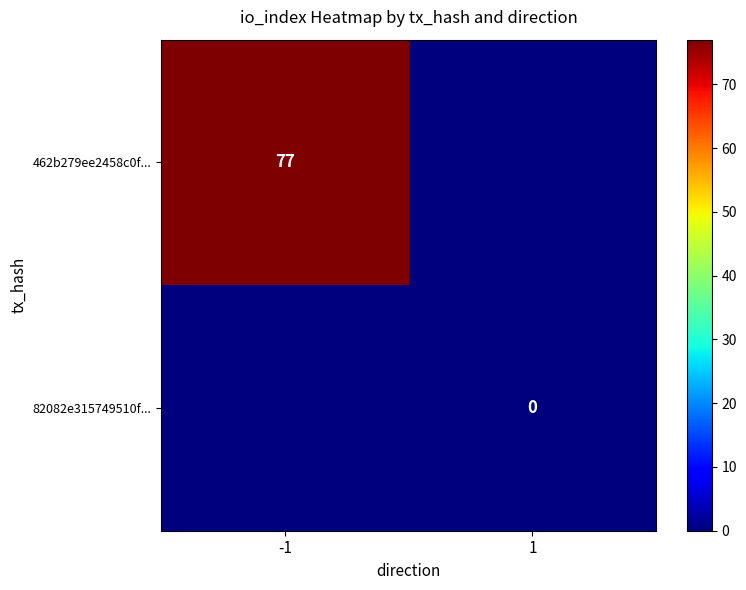

True or false: 462b279ee2458c0f... has a value of 77 at -1.

True